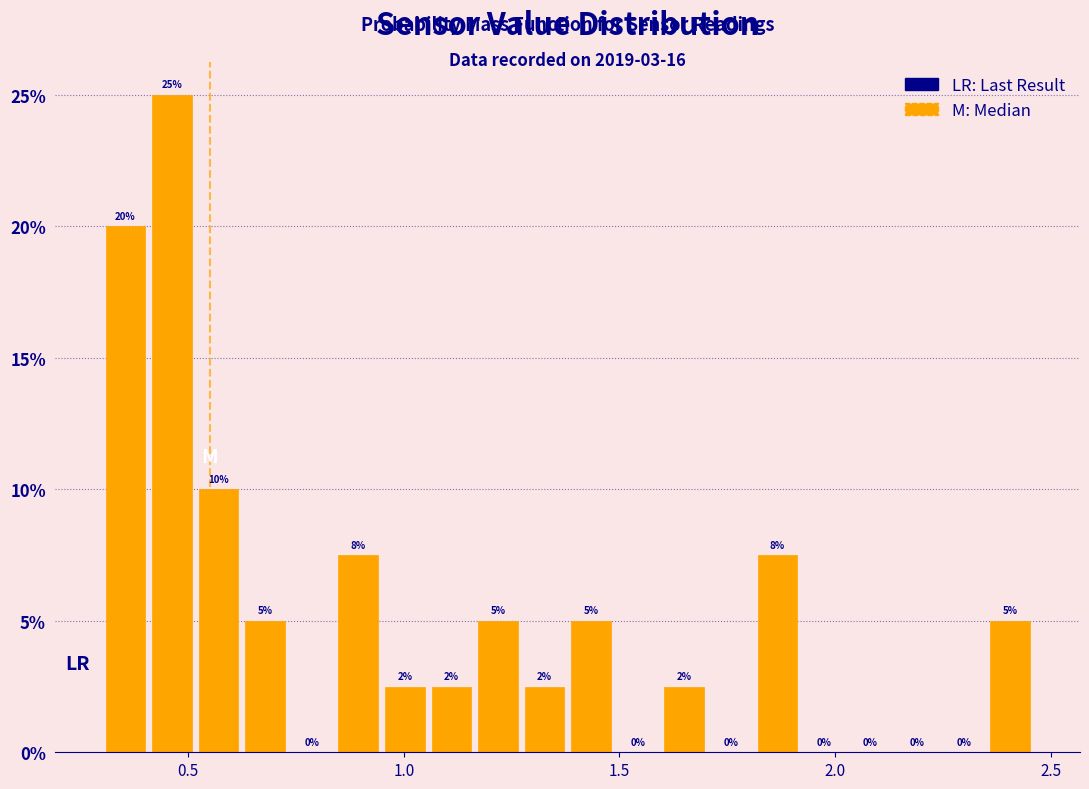

Read against the x-axis, roughly where is the centre of the tallest bar?

0.45